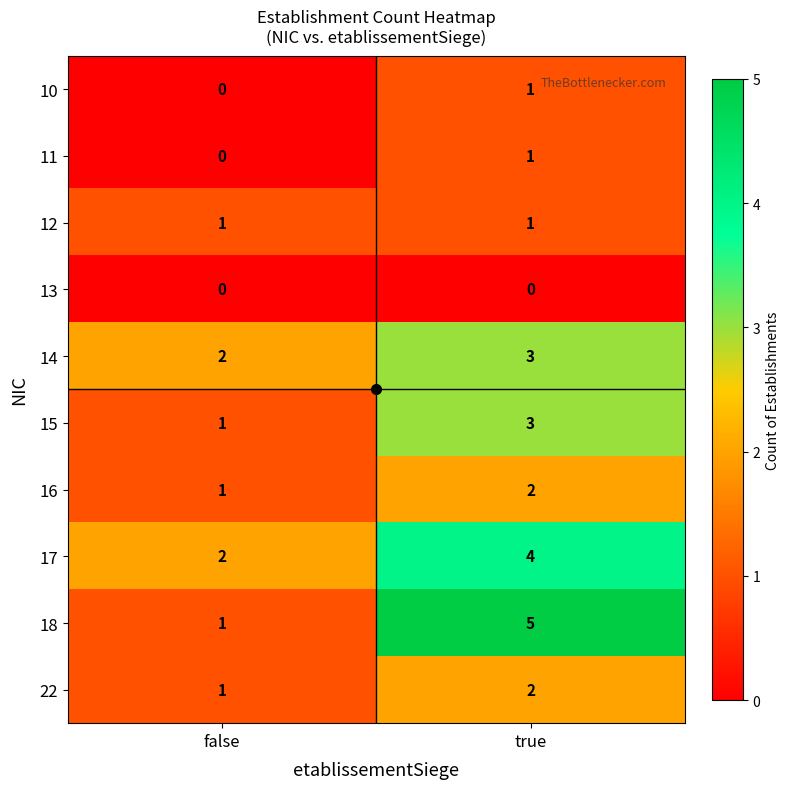

Which series changed the most between false and true?

18